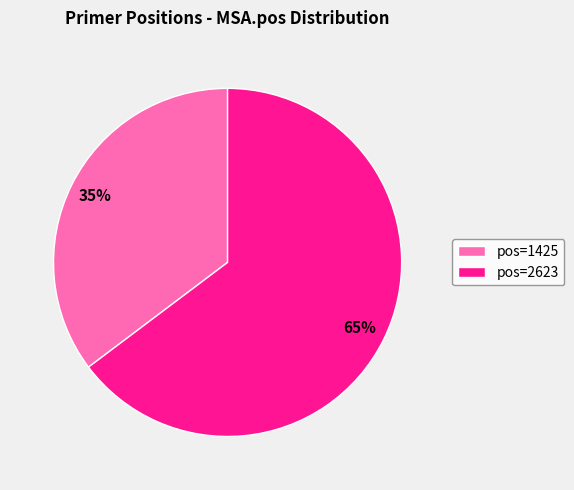

How many slices are in this pie chart?

2